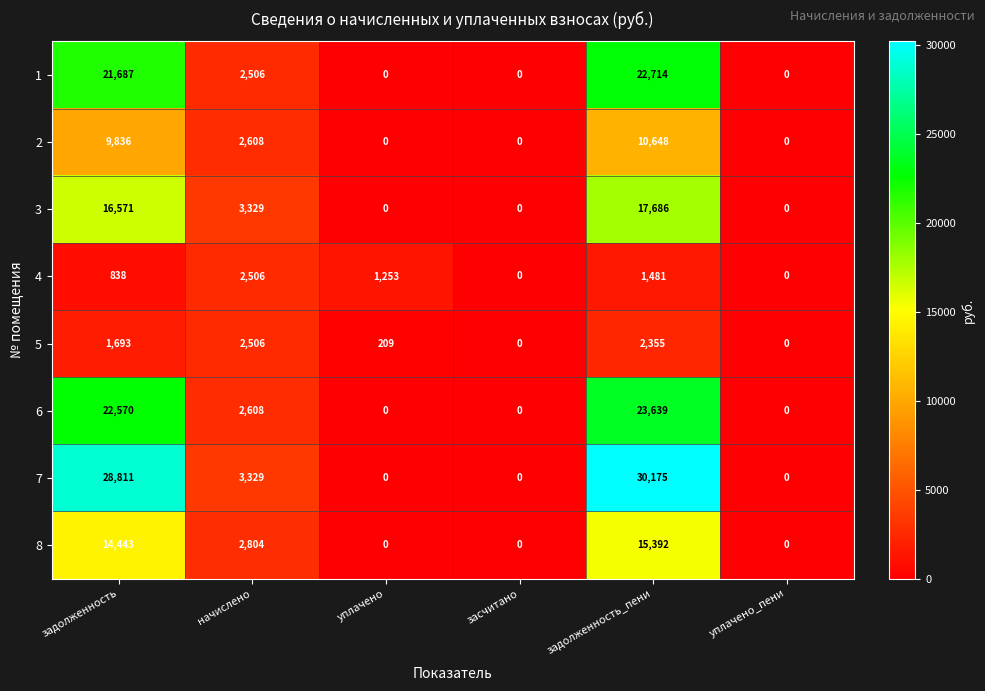

Where does the 6 series first go above 2608?

задолженность